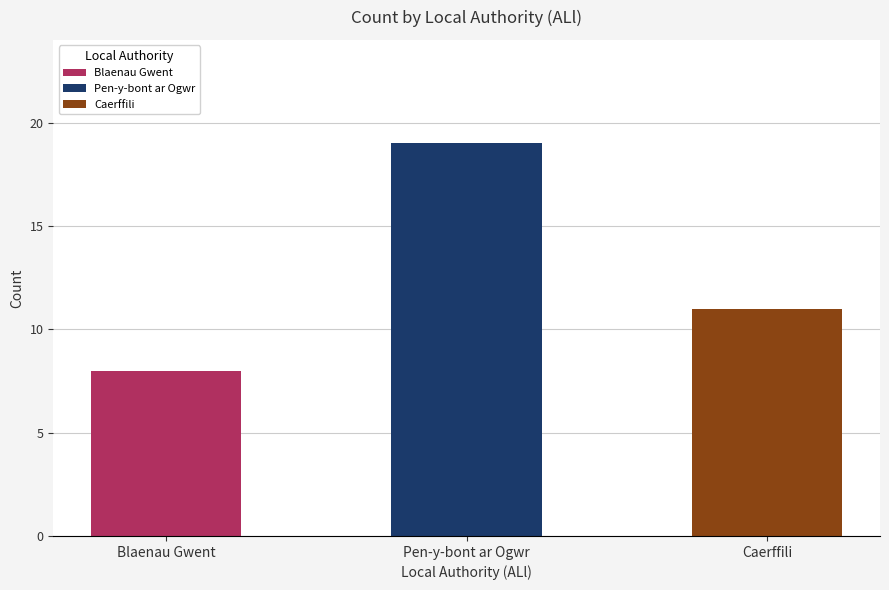

How many bars are there in total?

3